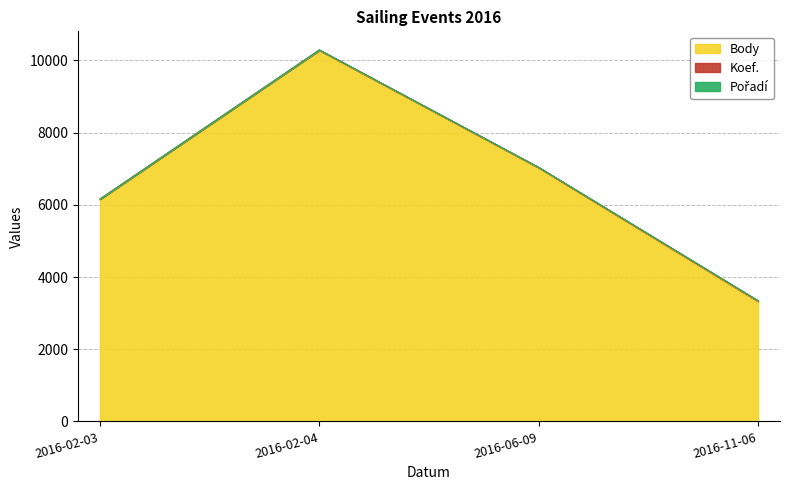

What is the sum of the Koef. values at 2016-11-06 and 2016-06-09?

19